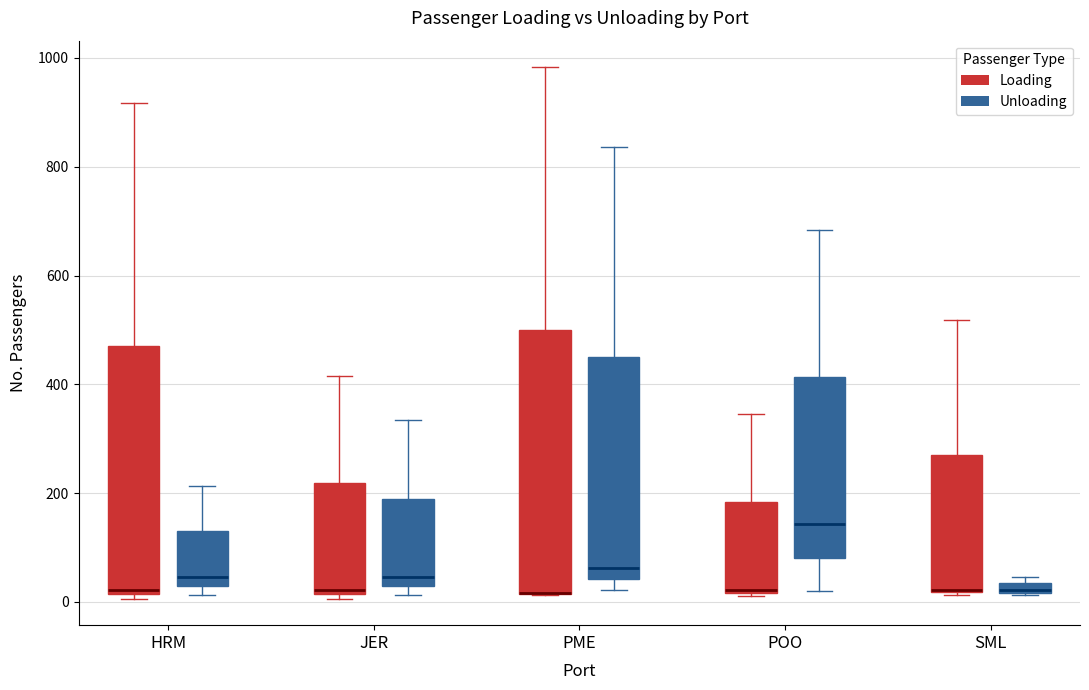

Where does the upper whisker of the box for JER (Unloading) end on the y-axis? The values are not printed on the chart, so give them approximately, as read against the axis.

340